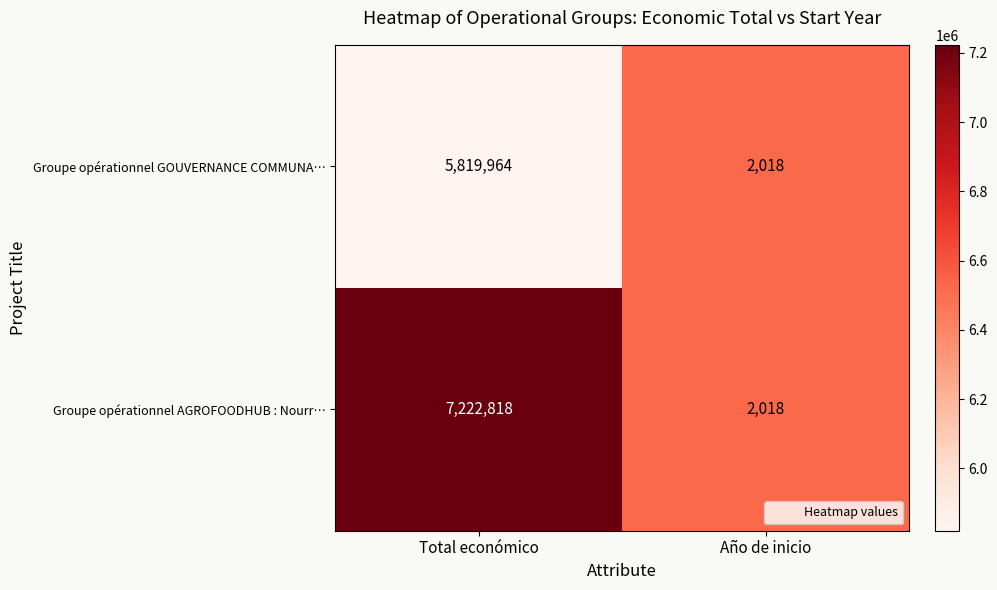

What is the approximate value of Groupe opérationnel AGROFOODHUB : Nourr… at Año de inicio, to the nearest 10?

2020